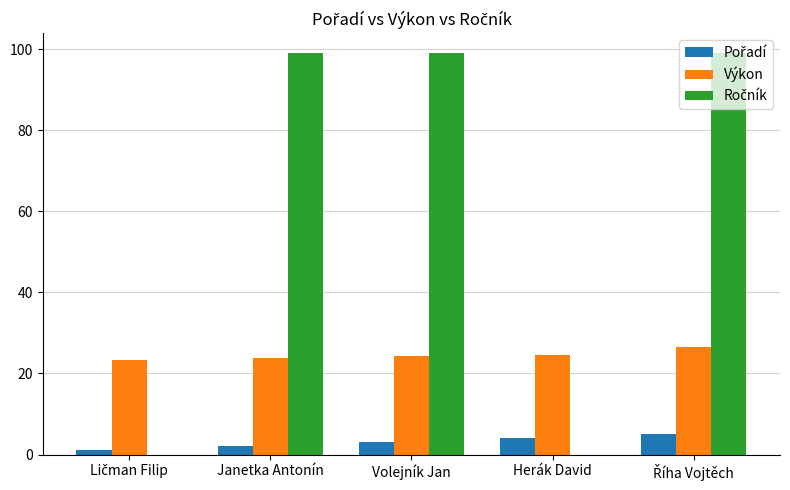

What is the maximum value shown in the chart?

99.0